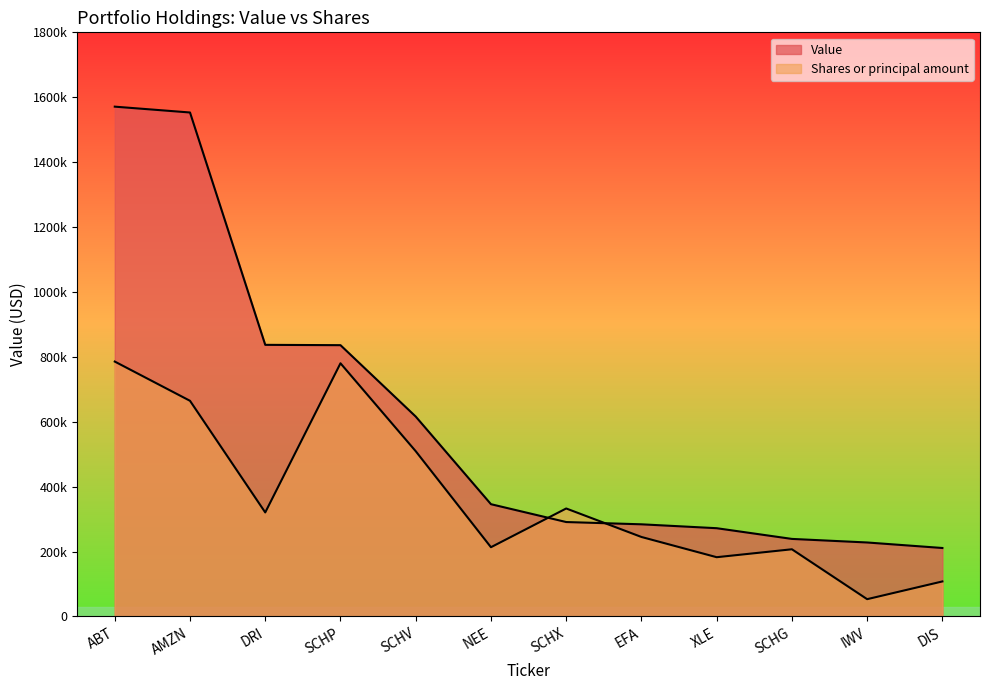

True or false: Value has a value of 1553000.0 at AMZN.

True